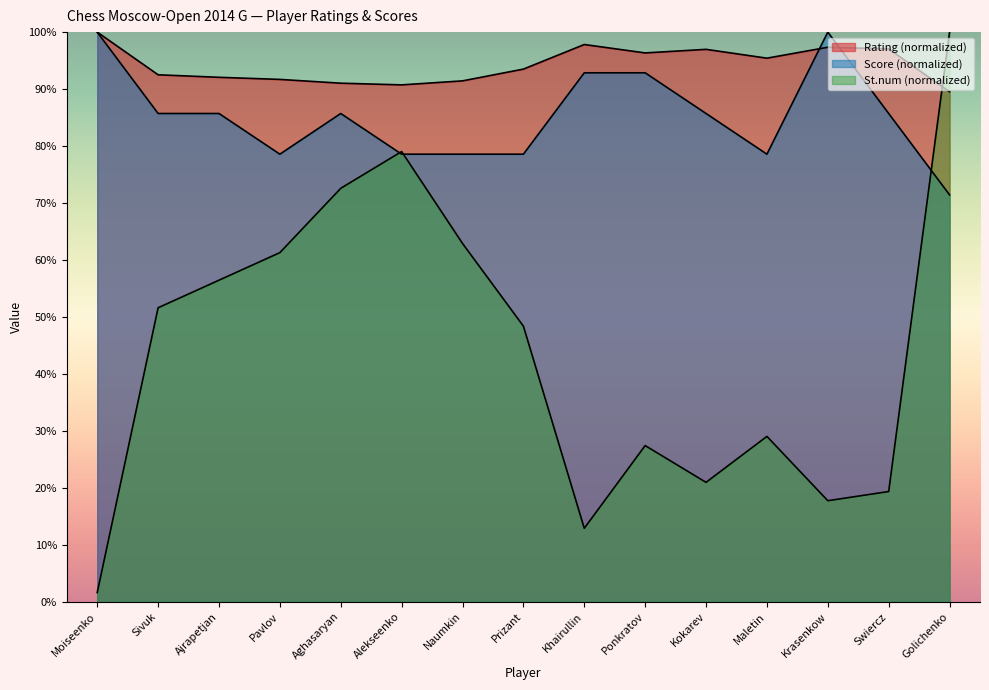

What is the average value of the Score series?

85.2